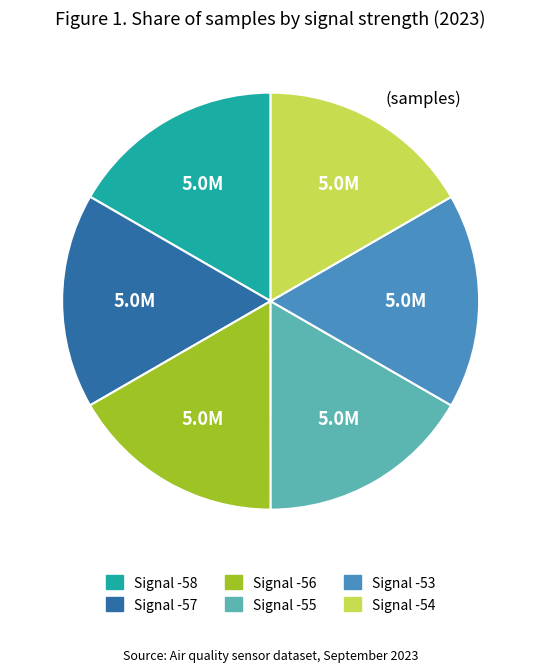

Approximately how many times larger is the value at Signal -55 compared to Signal -58?

1.0